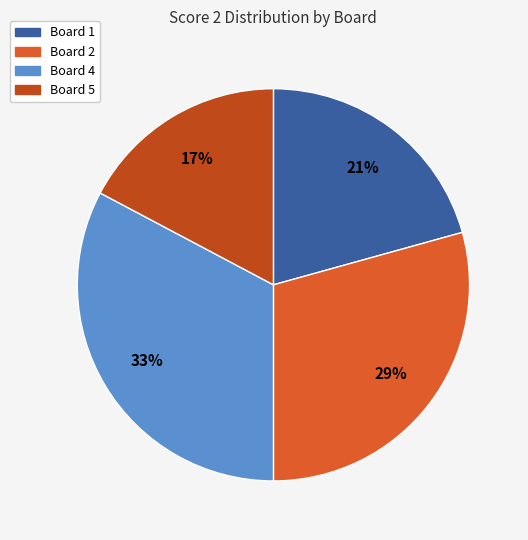

To the nearest percent, what is the average slice percentage?

25%